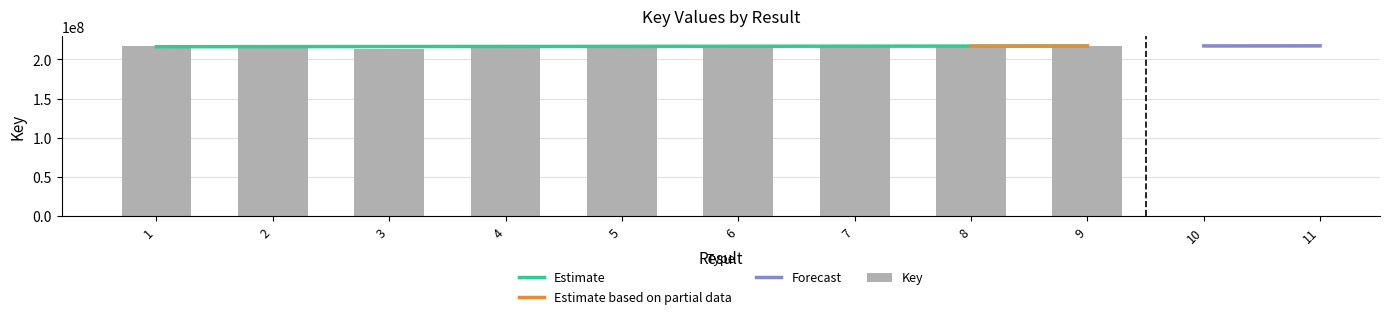

What is the change in value from 5 to 8?

+541